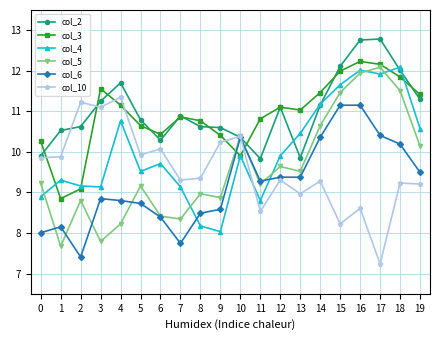

Between which two adjacent categories do col_4 and col_10 first intersect?

10 and 11